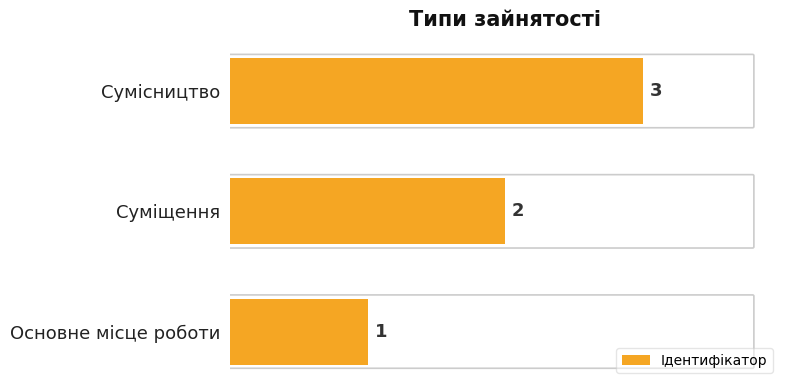

Is it true that the value at Основне місце роботи is 1?

True